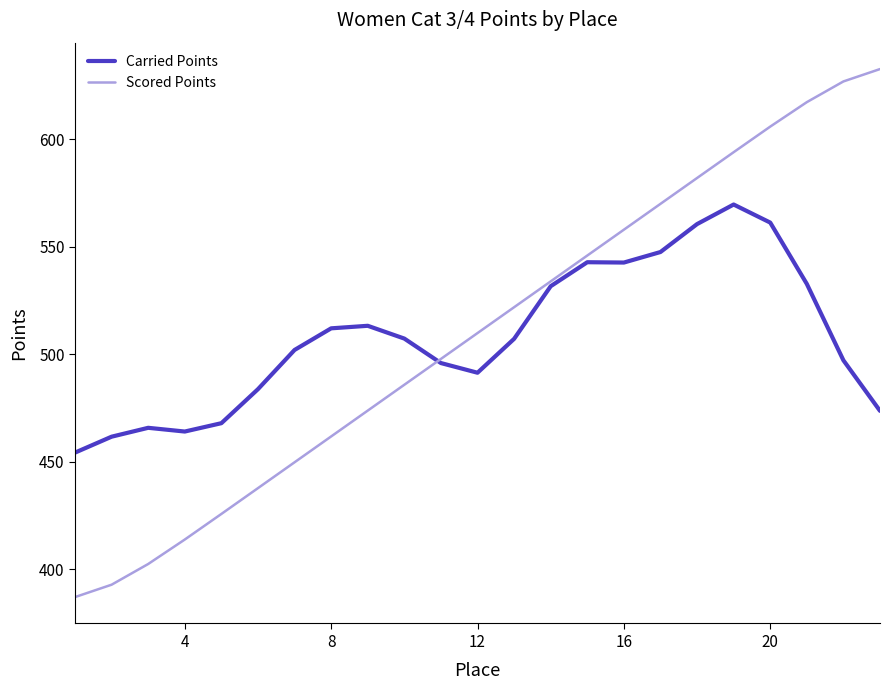

What is the lowest value of the Carried Points series?

454.2